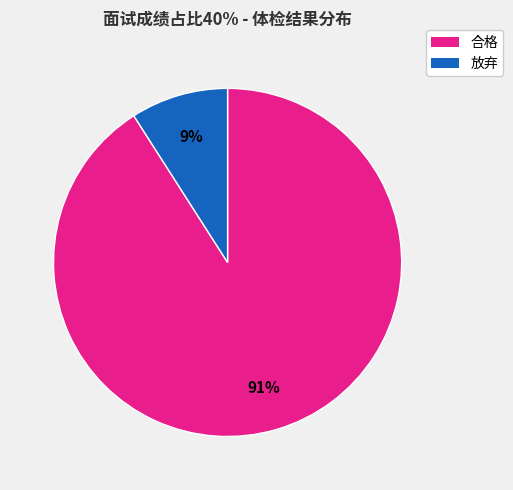

Count the number of slices in the pie.

2